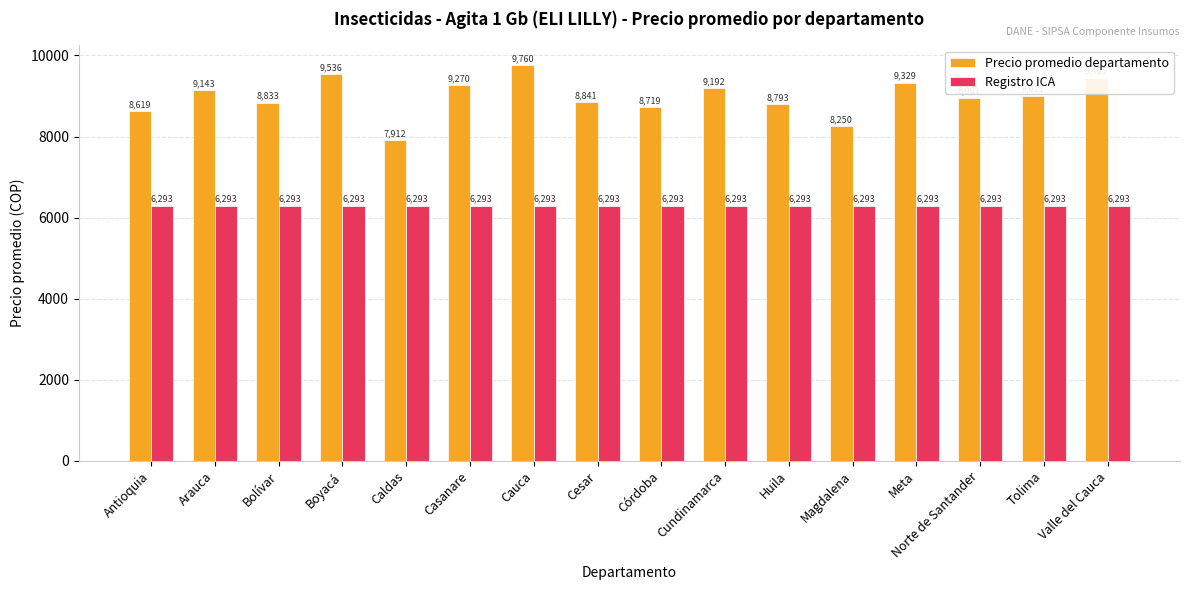

How many groups of bars are there?

16